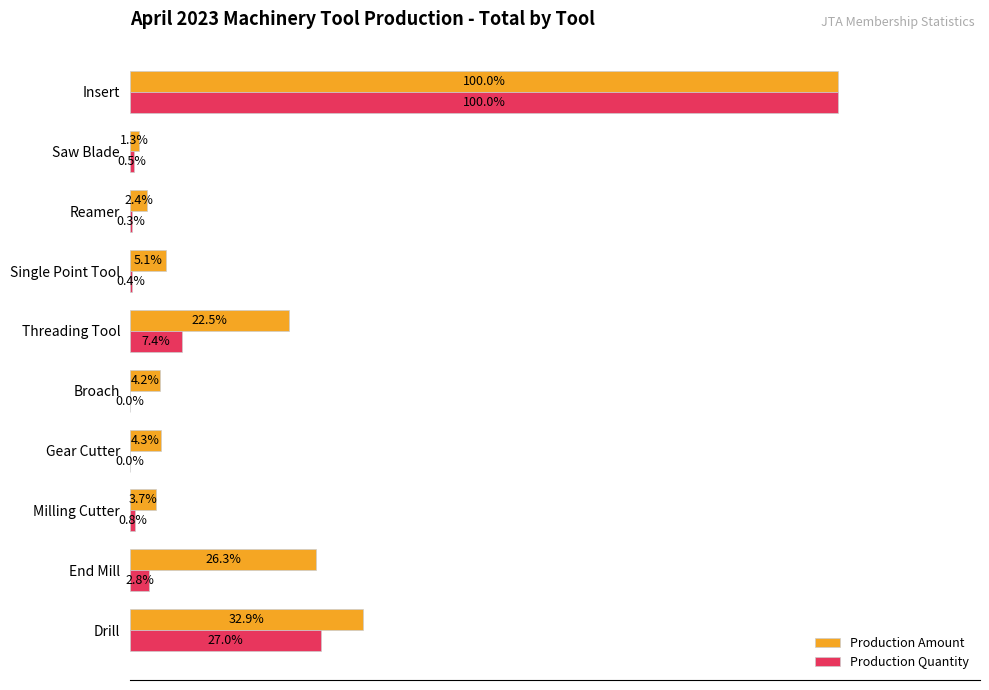

At which label is Production Amount closest to 50?

Drill